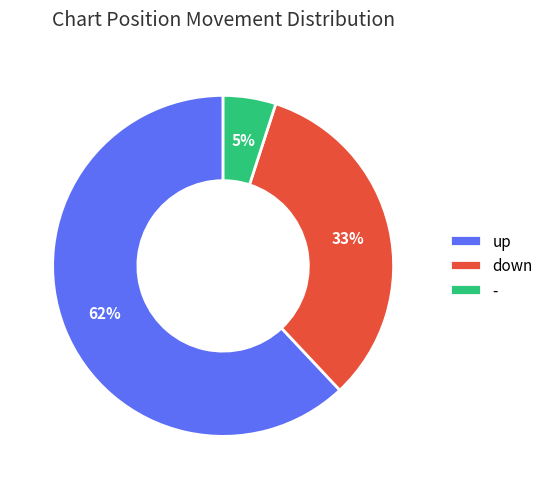

Combined, do - and up account for over 50%?

Yes